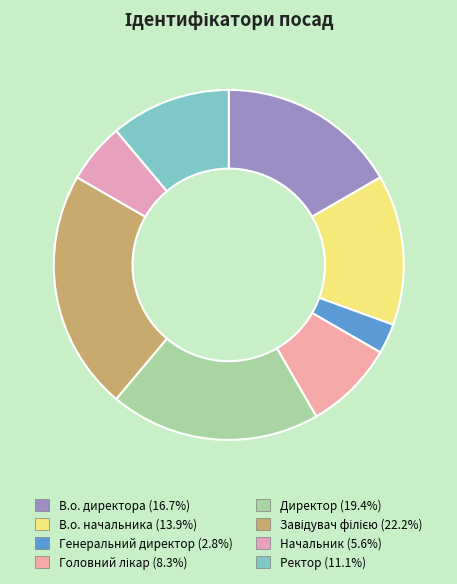

Count the number of slices in the pie.

8